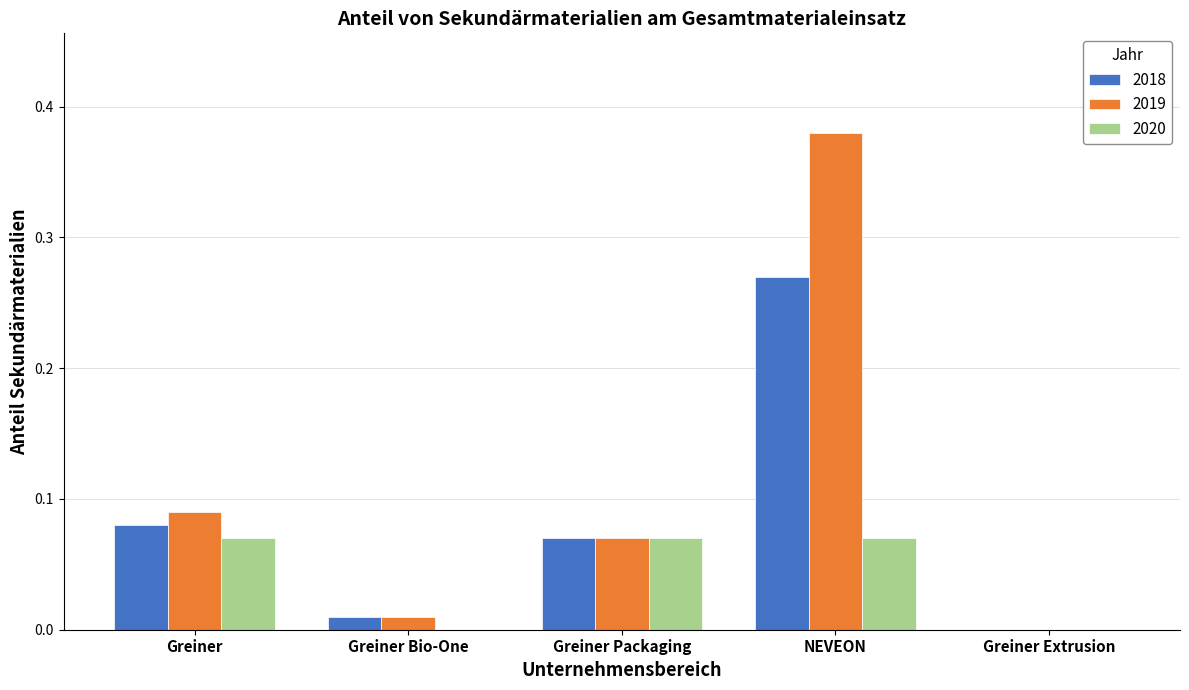

What is the sum of all 2020 values?

0.2